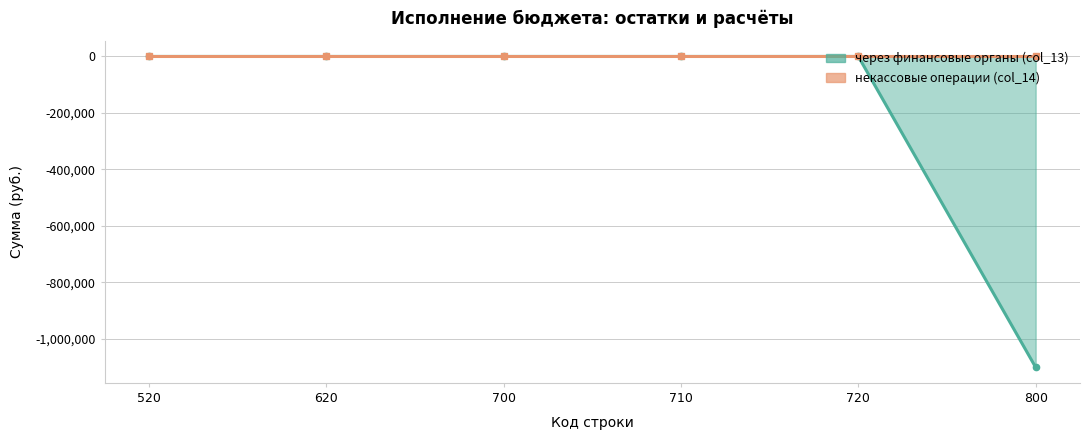

At 520, list the series in order from smallest to largest.

через финансовые органы (col_13), некассовые операции (col_14)